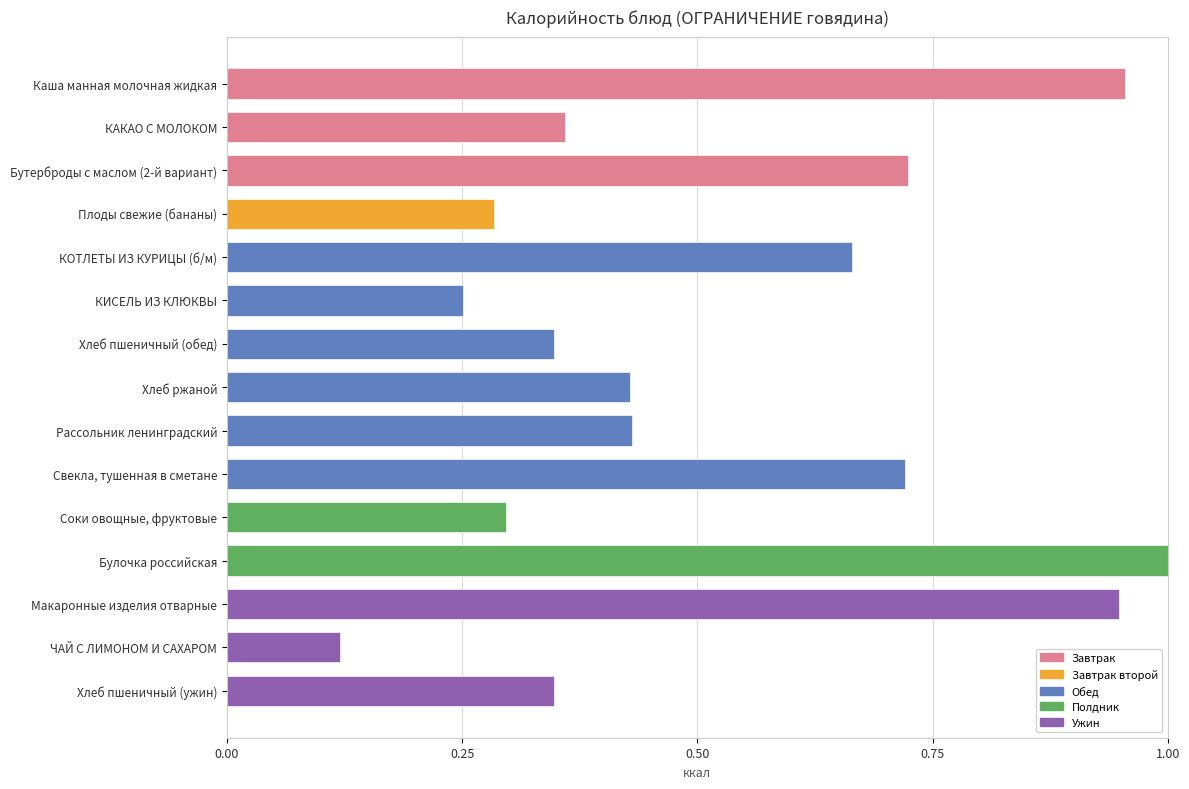

The value at Свекла, тушенная в сметане is 0.7. True or false?

True